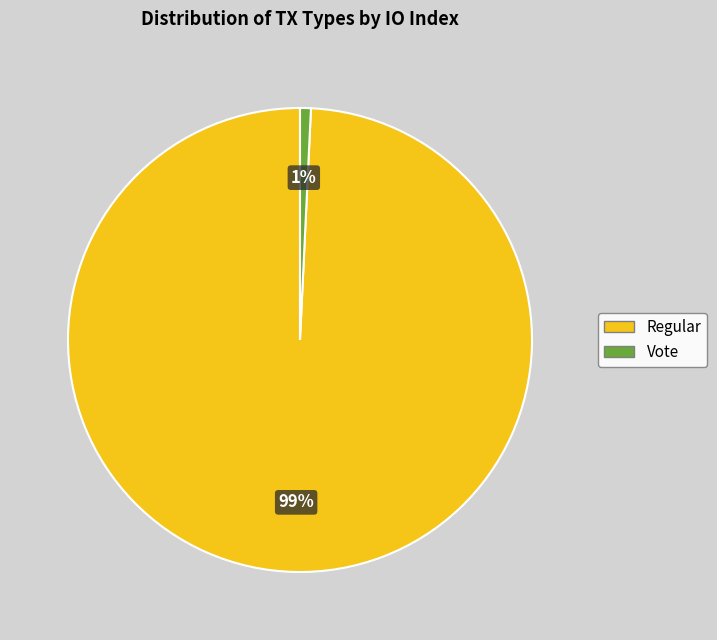

Rank the categories by value from lowest to highest.

Vote, Regular